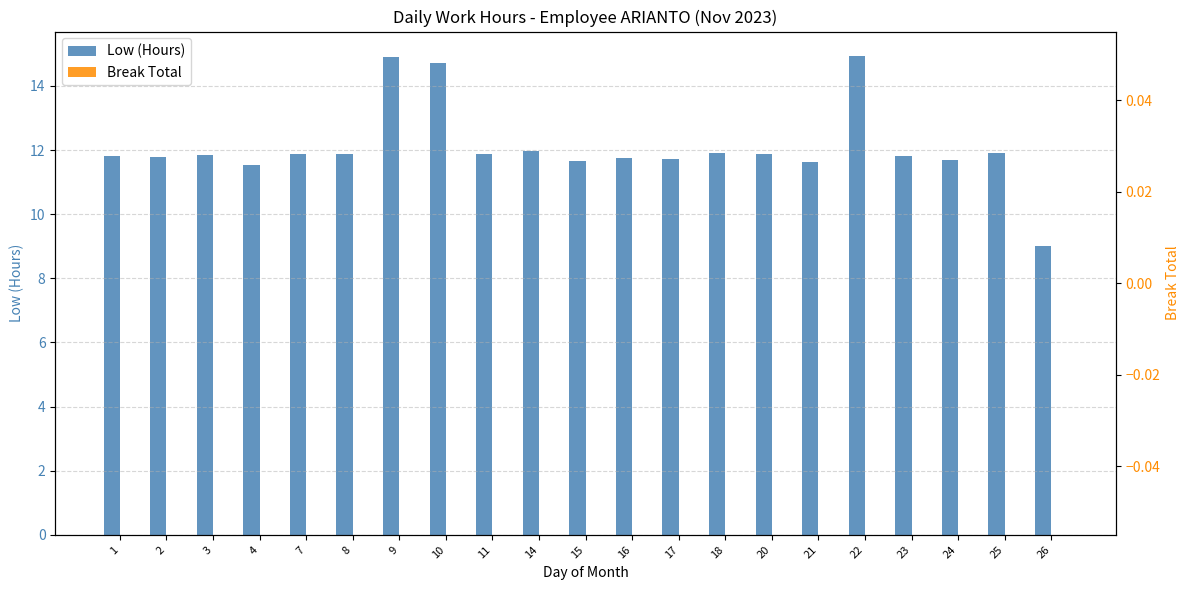

What is the maximum value shown in the chart?

14.9